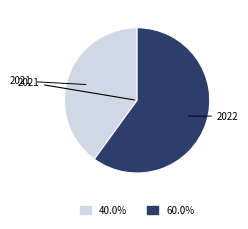

Which has a higher value, 2022 or 2021?

2022